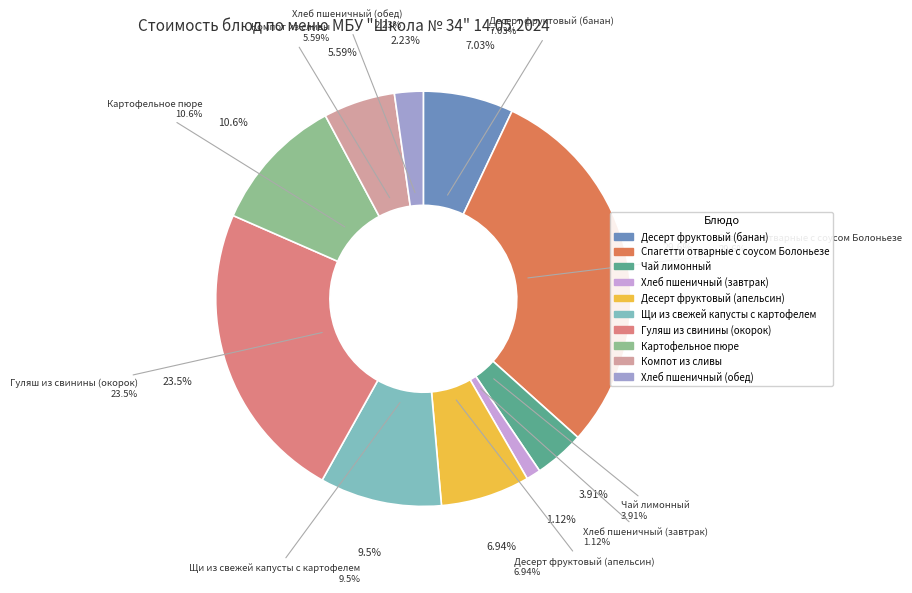

To the nearest percent, what is the difference between the Щи из свежей капусты с картофелем and Гуляш из свинины (окорок) slice percentages?

14%